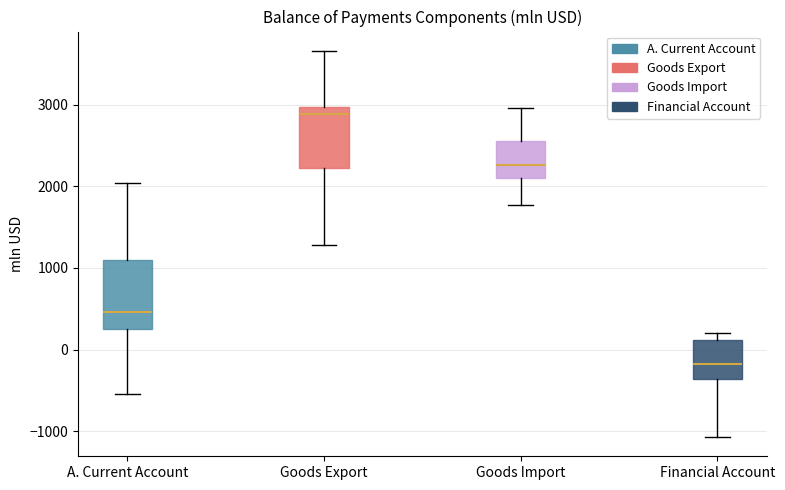

Where does the lower whisker of the box for Goods Export end on the y-axis? The values are not printed on the chart, so give them approximately, as read against the axis.

1300